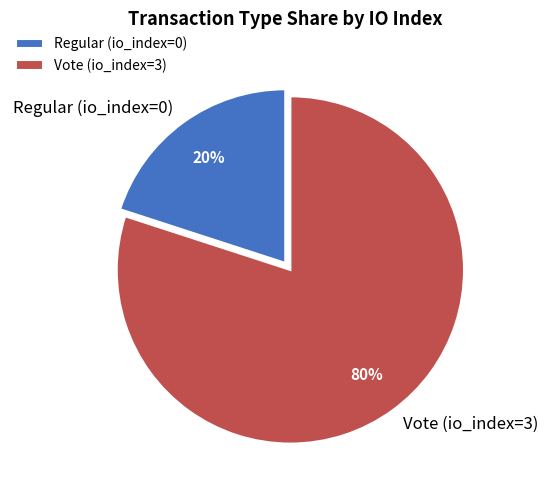

Does any single category account for the majority?

Yes